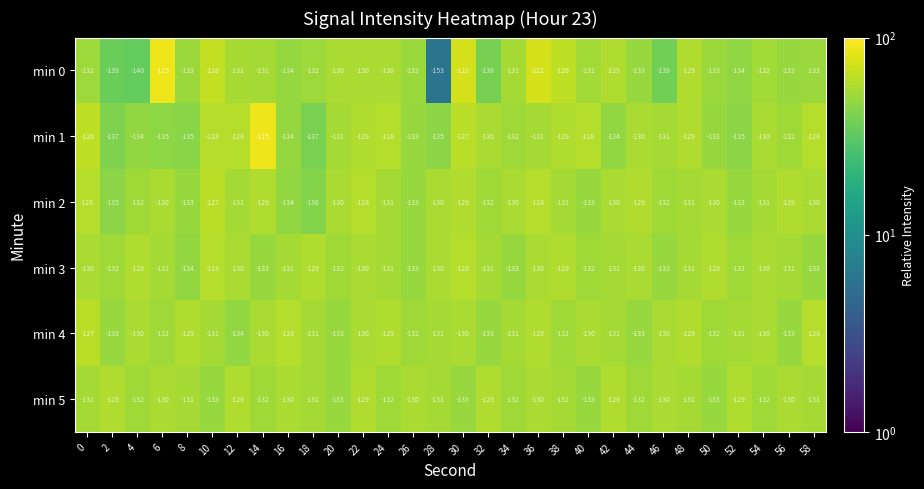

What is the approximate value of min 5 at 28?

-131